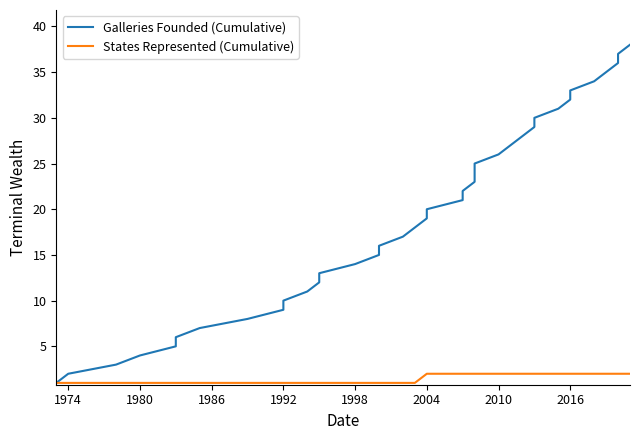

True or false: States Represented (Cumulative) has a value of 3 at 27.

False